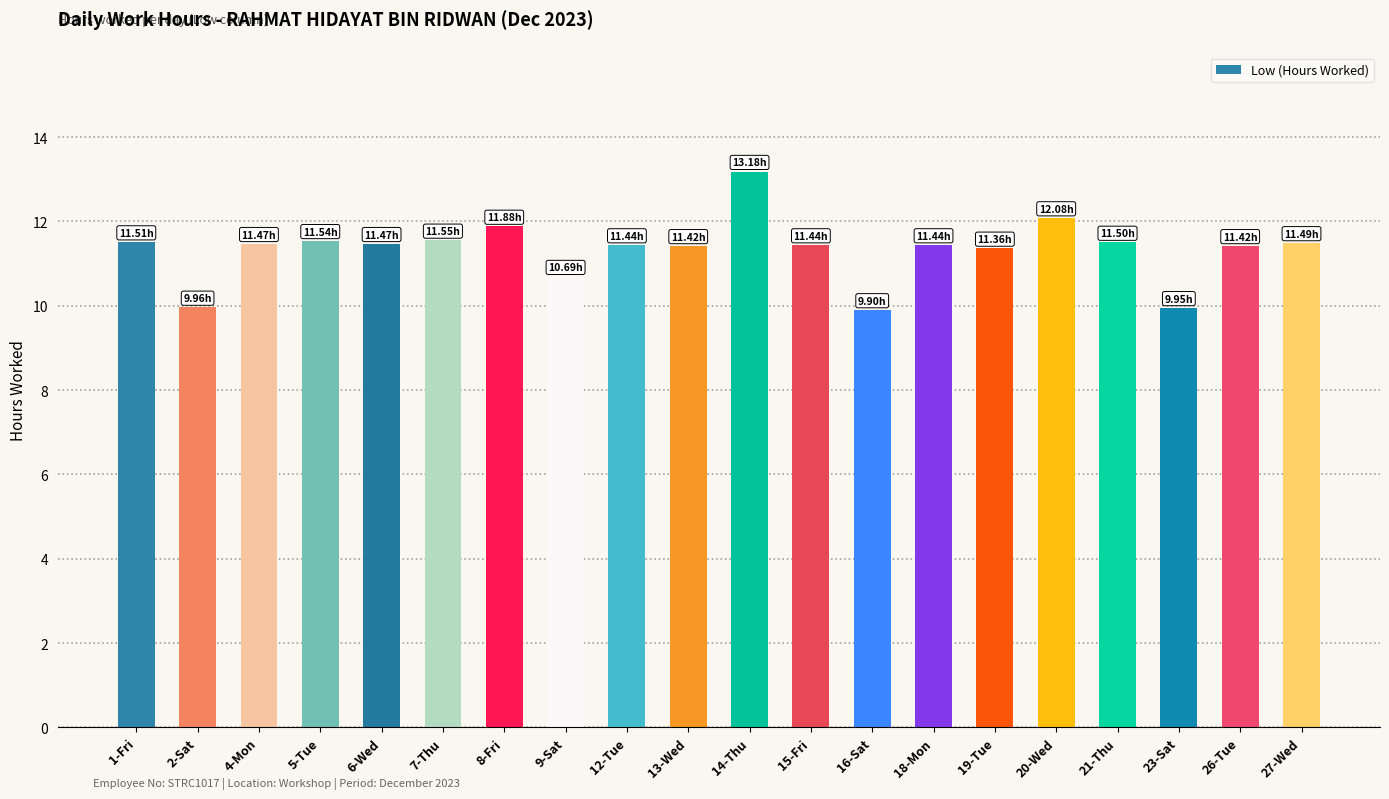

What position from the left is 13-Wed?

10